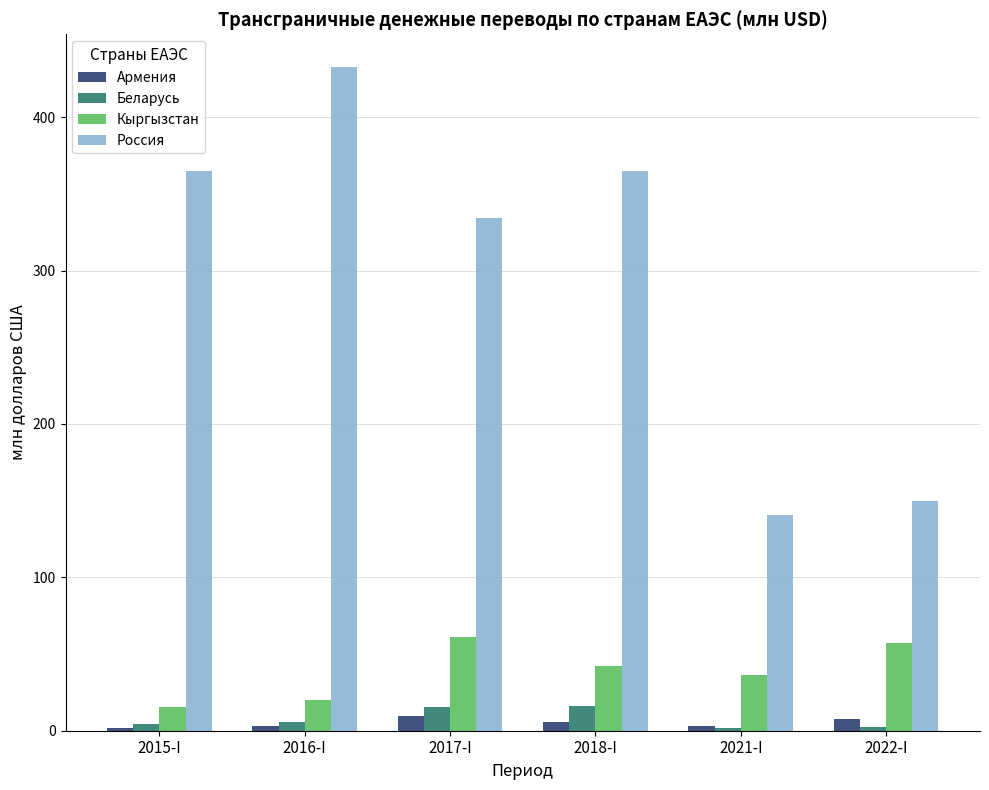

What is the difference between the Беларусь values at 2022-I and 2015-I?

1.9